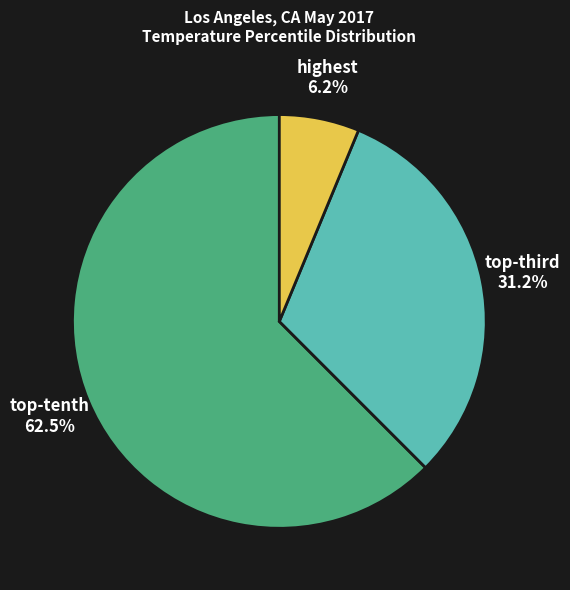

Rank the categories by value from highest to lowest.

top-tenth, top-third, highest